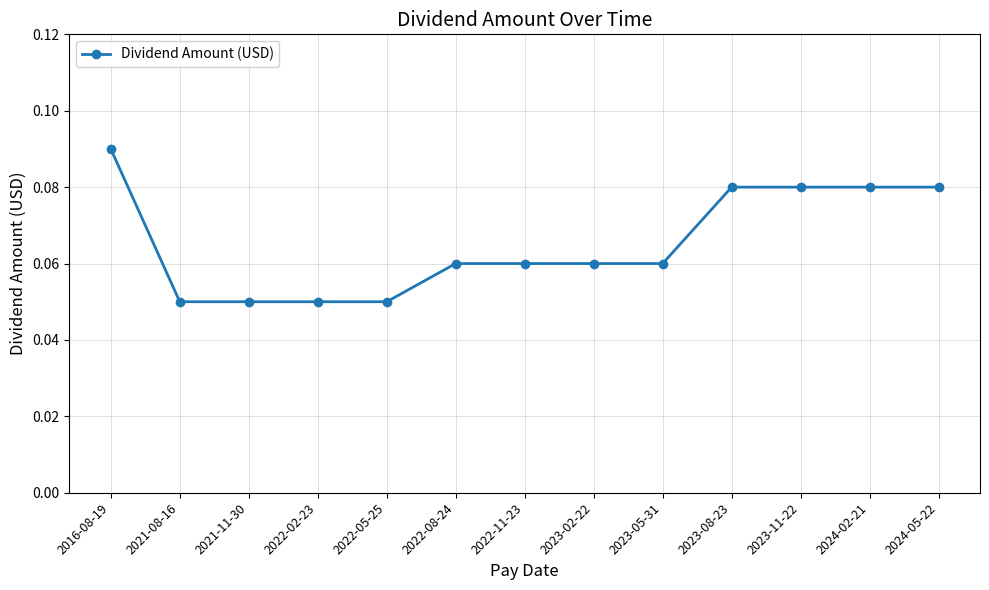

What is the label of the 9th point from the left?

2023-05-31